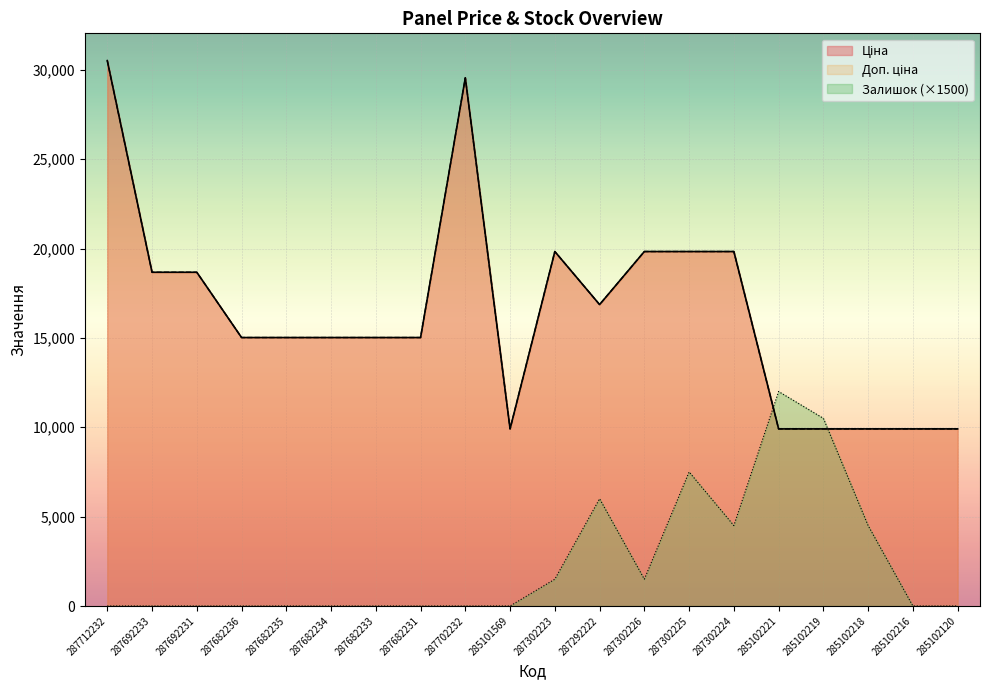

Does the chart display data point markers on the line(s)?

No